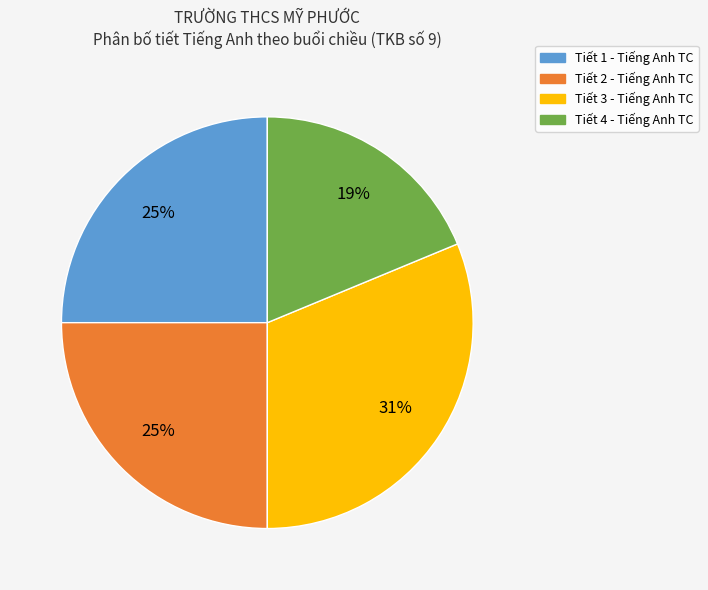

Is there any slice that represents more than half of the pie?

No